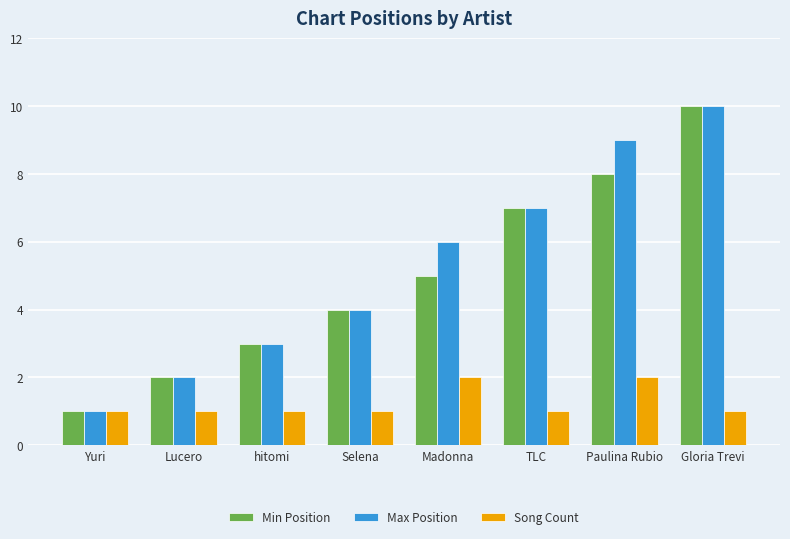

What are all the series names shown in the legend?

Min Position, Max Position, Song Count